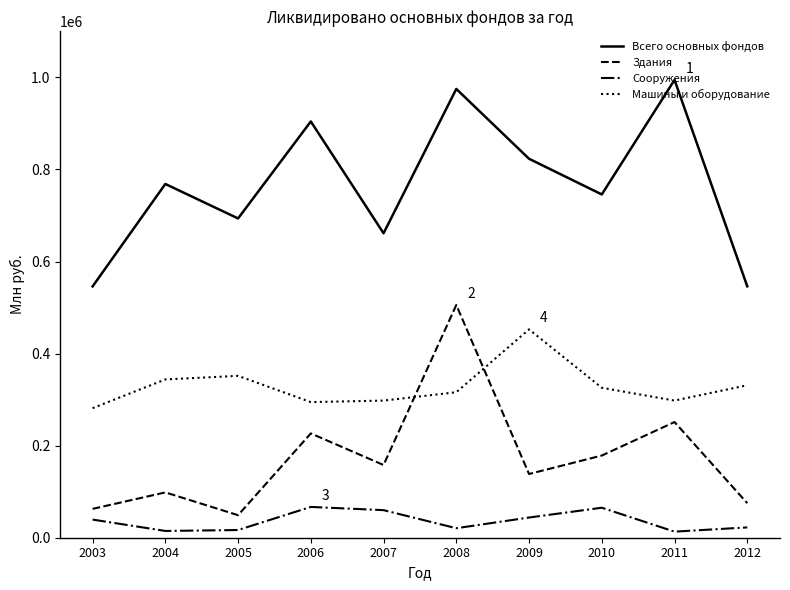

List the series in order of their peak value, lowest first.

Сооружения, Машины и оборудование, Здания, Всего основных фондов